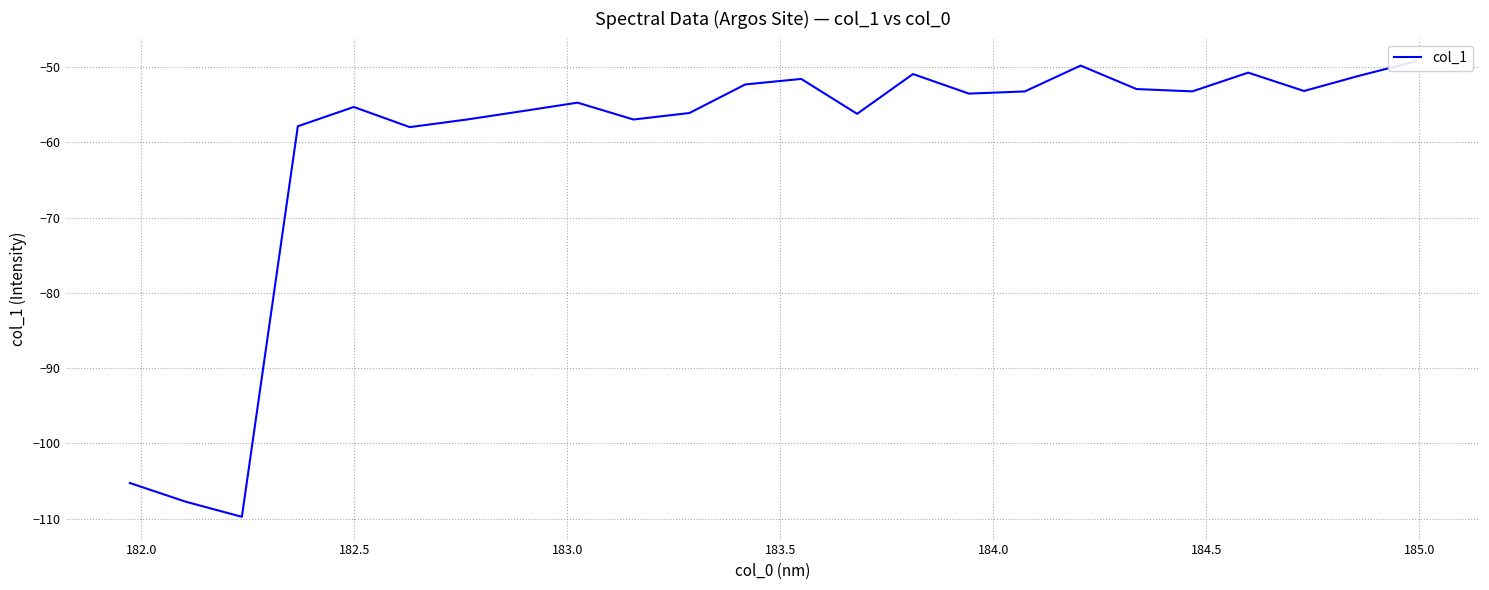

Reading left to right, list all the values displayed in this chart.

-105.3	-107.8	-109.8	-57.9	-55.3	-58.0	-57.0	-55.9	-54.7	-57.0	-56.1	-52.3	-51.6	-56.2	-50.9	-53.5	-53.2	-49.8	-52.9	-53.2	-50.7	-53.2	-51.1	-49.2